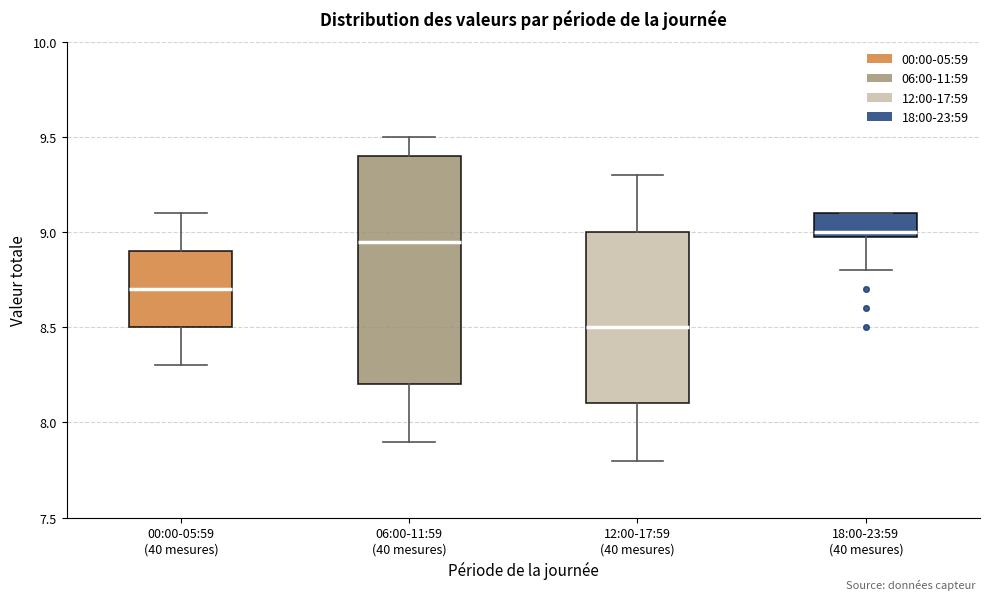

Where does the median line of the box for 00:00-05:59 (40 mesures) sit on the y-axis? The values are not printed on the chart, so give them approximately, as read against the axis.

8.70